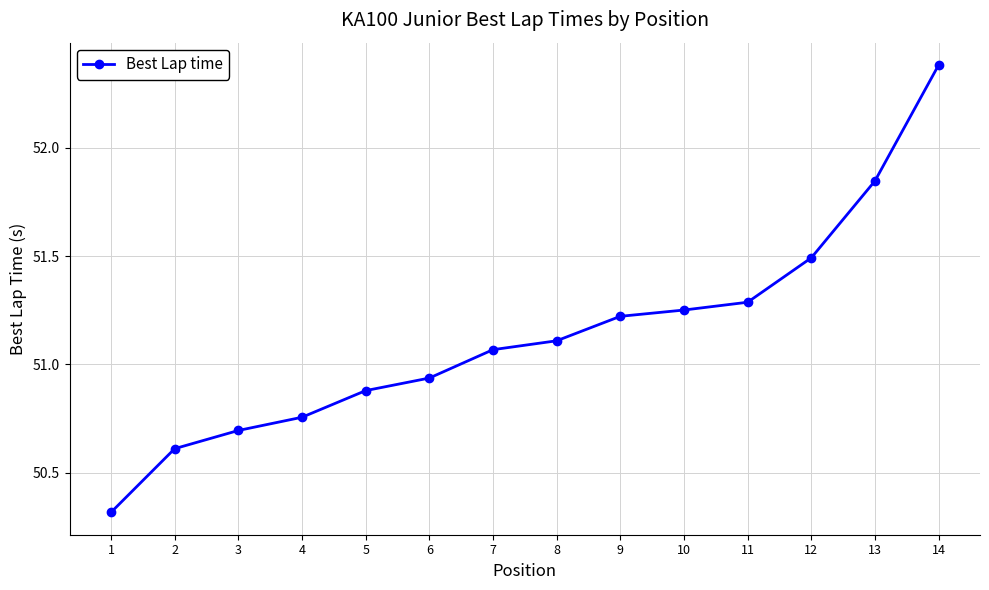

The value at 11 is 12.5. True or false?

False